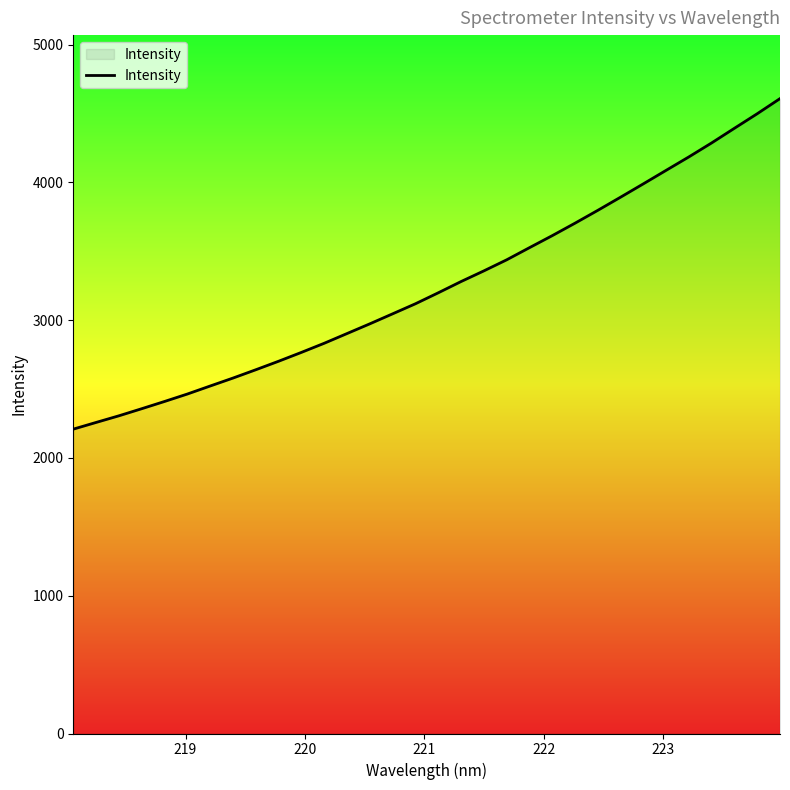

What is the greatest value displayed?

4608.1